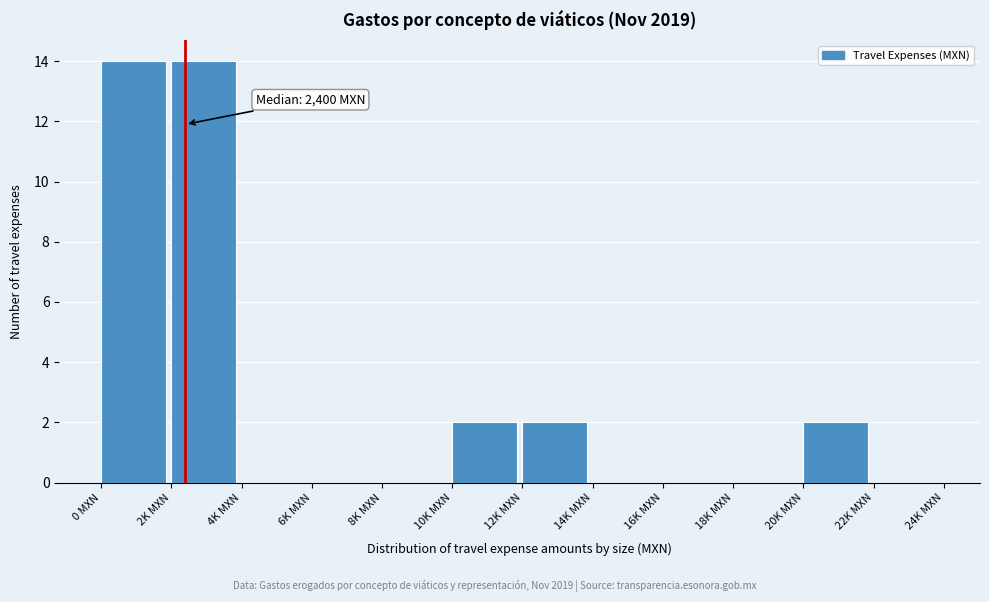

Reading right to left, transcribe all the data shown in this chart.

22K MXN=0	20K MXN=2	18K MXN=0	16K MXN=0	14K MXN=0	12K MXN=2	10K MXN=2	8K MXN=0	6K MXN=0	4K MXN=0	2K MXN=14	0 MXN=14